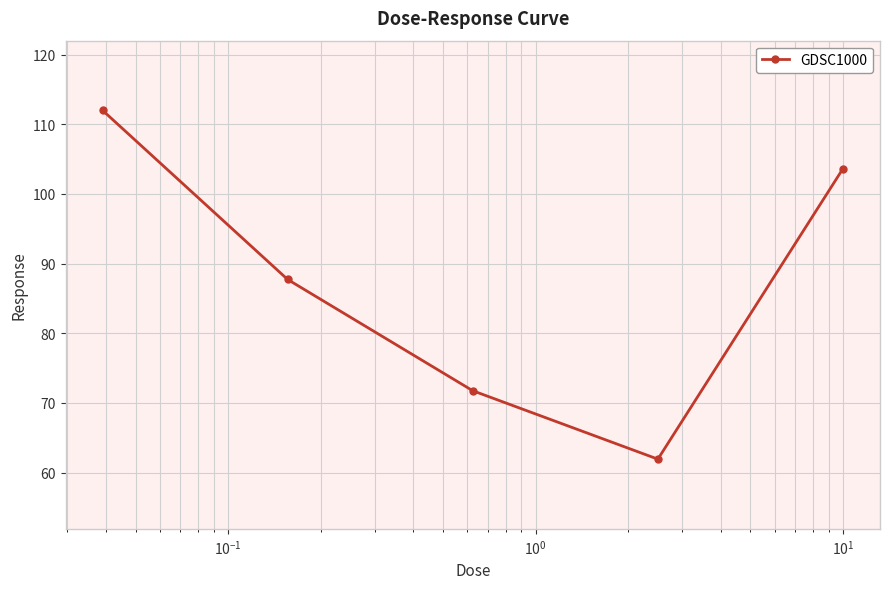

What is the minimum value shown in the chart?

61.9